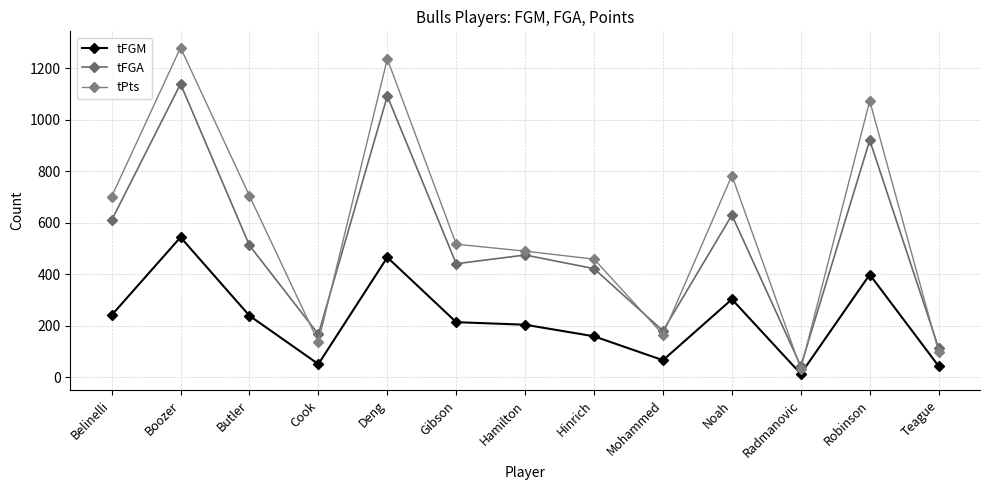

Which series changed the most between Boozer and Mohammed?

tPts